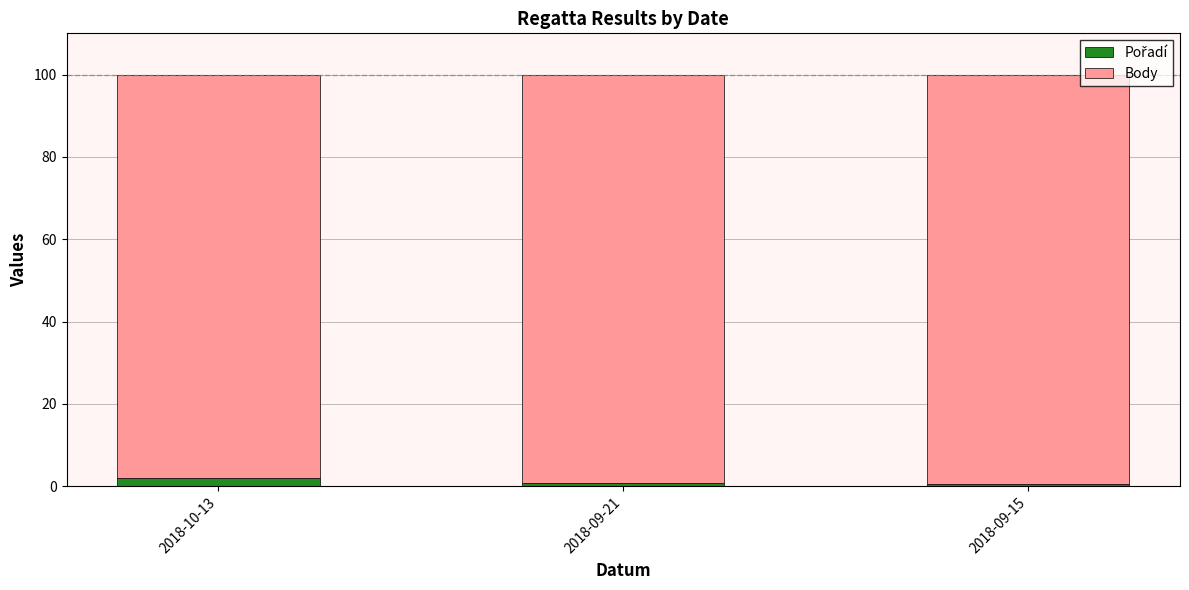

Which series has the largest range (max minus min)?

Pořadí